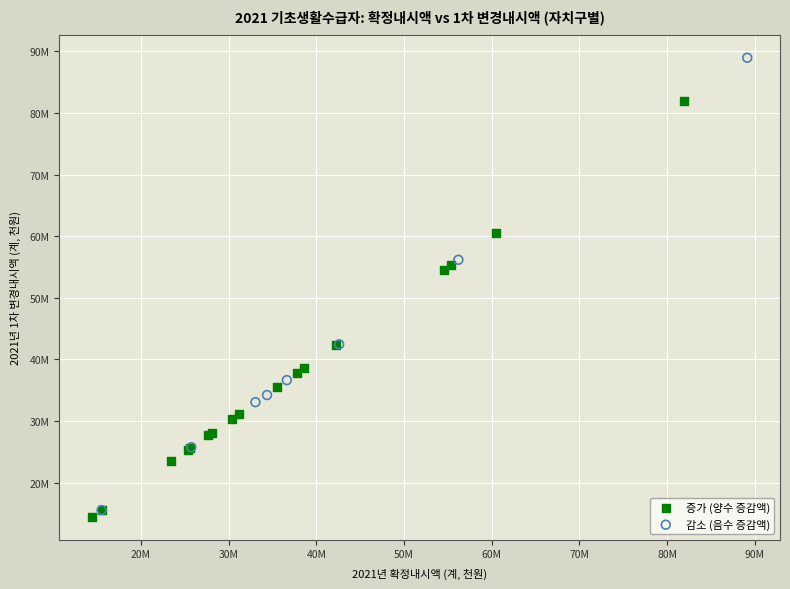

Which series contains the highest Y value?

감소 (음수 증감액)